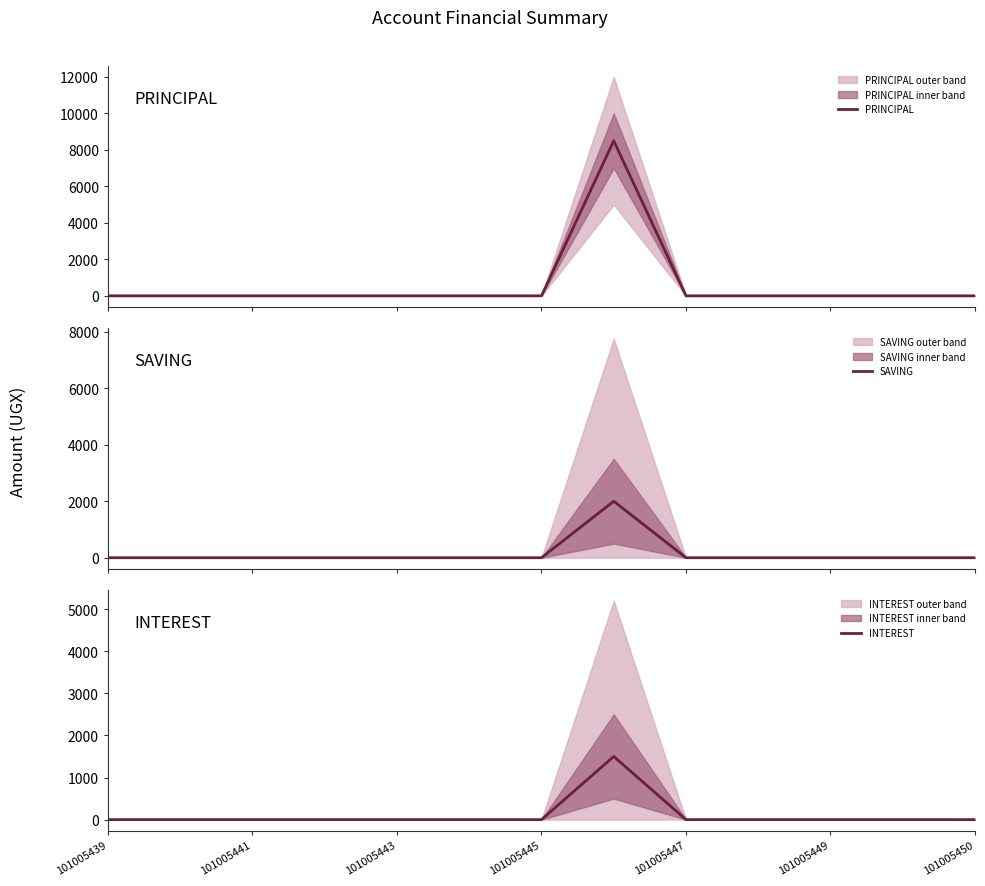

How many lines are shown in the chart?

3